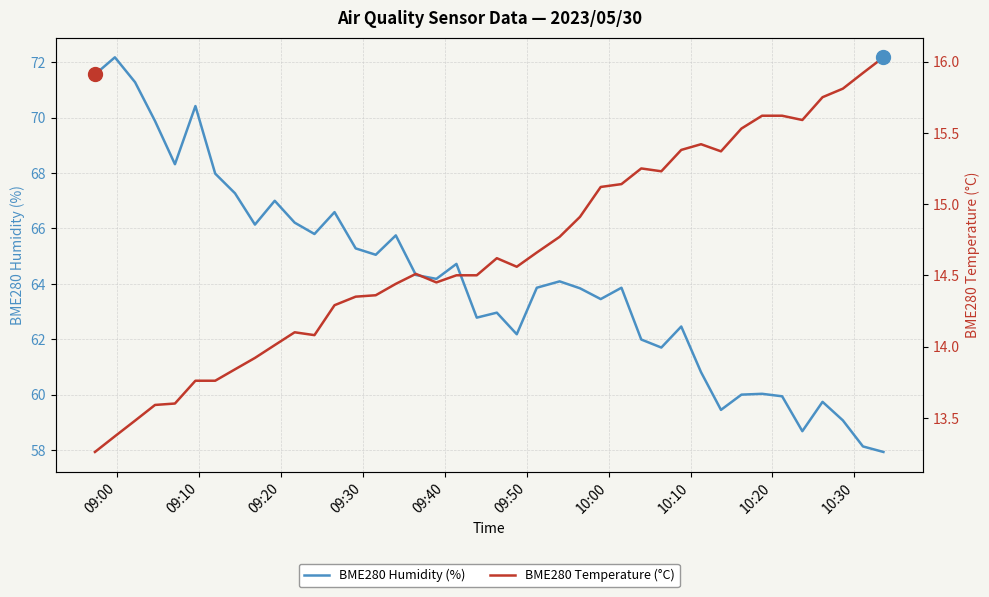

What is the maximum value for BME280 Humidity (%)?

72.2